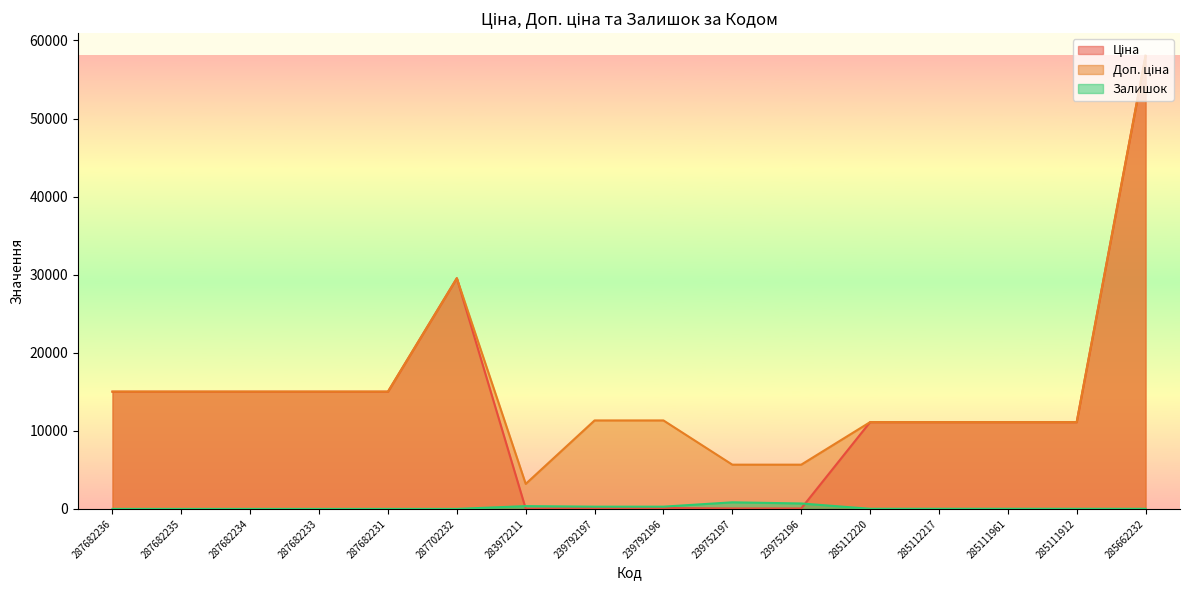

At how many categories does at least one series exceed 14612?

7